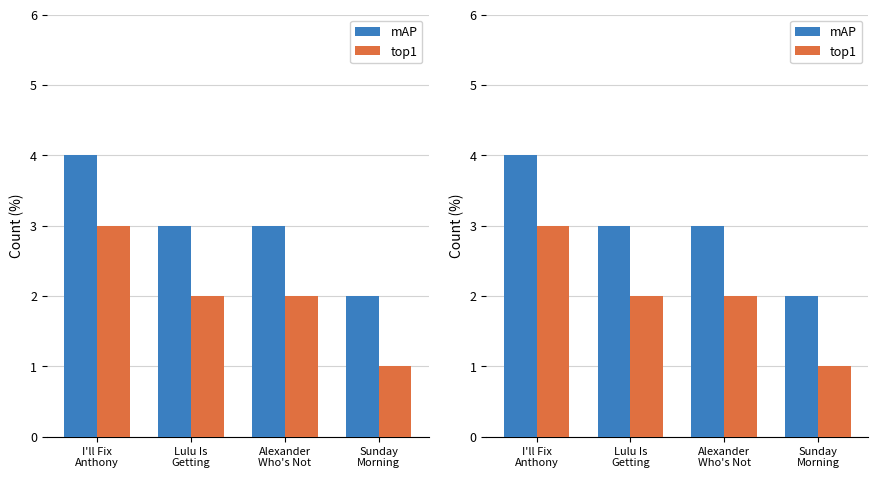

How many distinct data groups are displayed?

2